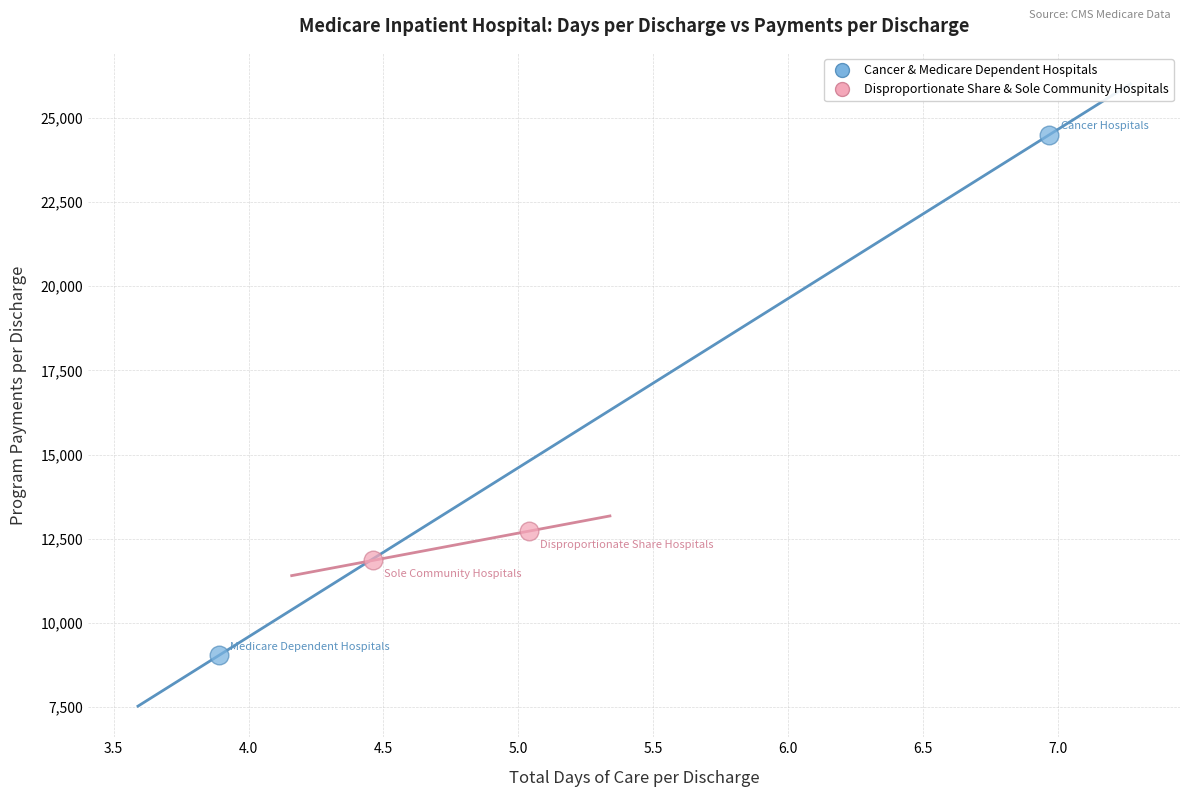

What are all the series names shown in the legend?

Cancer & Medicare Dependent Hospitals, Disproportionate Share & Sole Community Hospitals